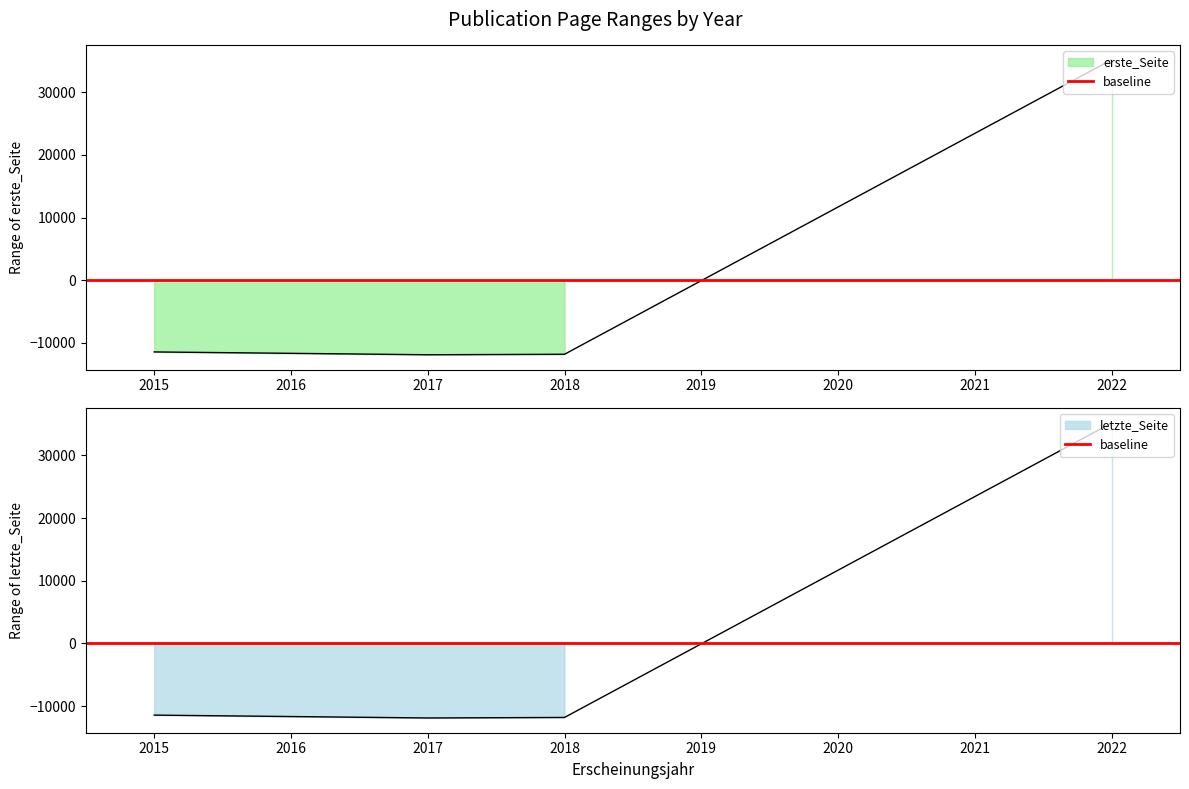

After their last crossing, which series has the higher values: erste_Seite or letzte_Seite?

letzte_Seite